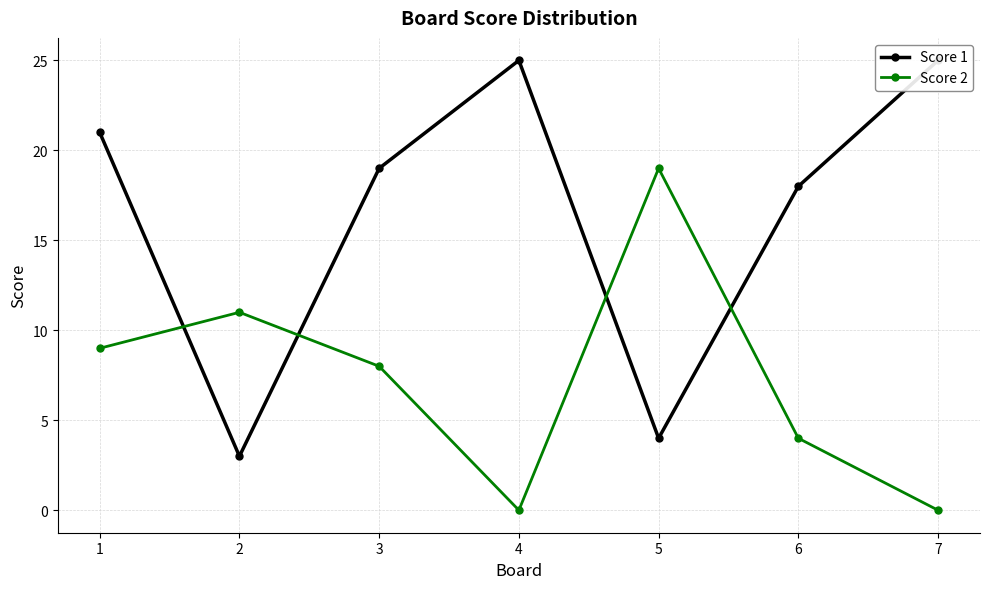

What are all the series names shown in the legend?

Score 1, Score 2